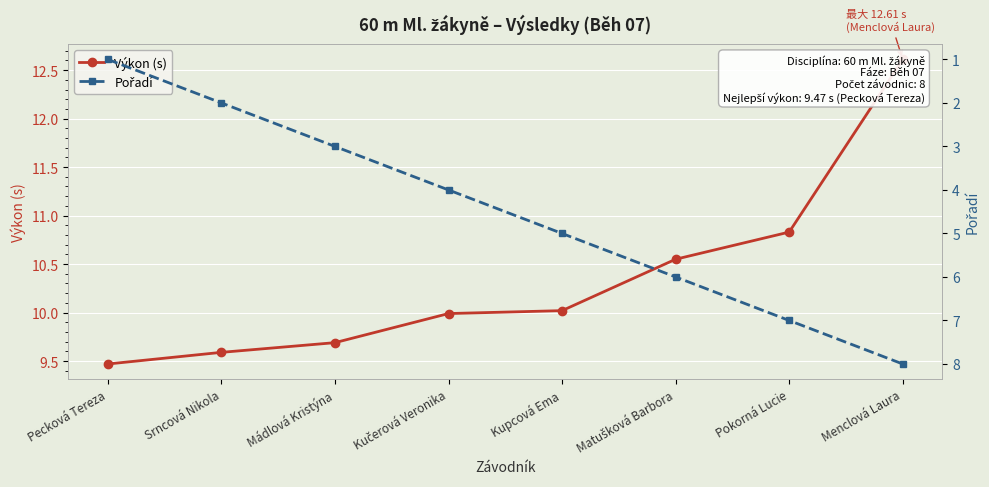

What position from the right is Pokorná Lucie?

2